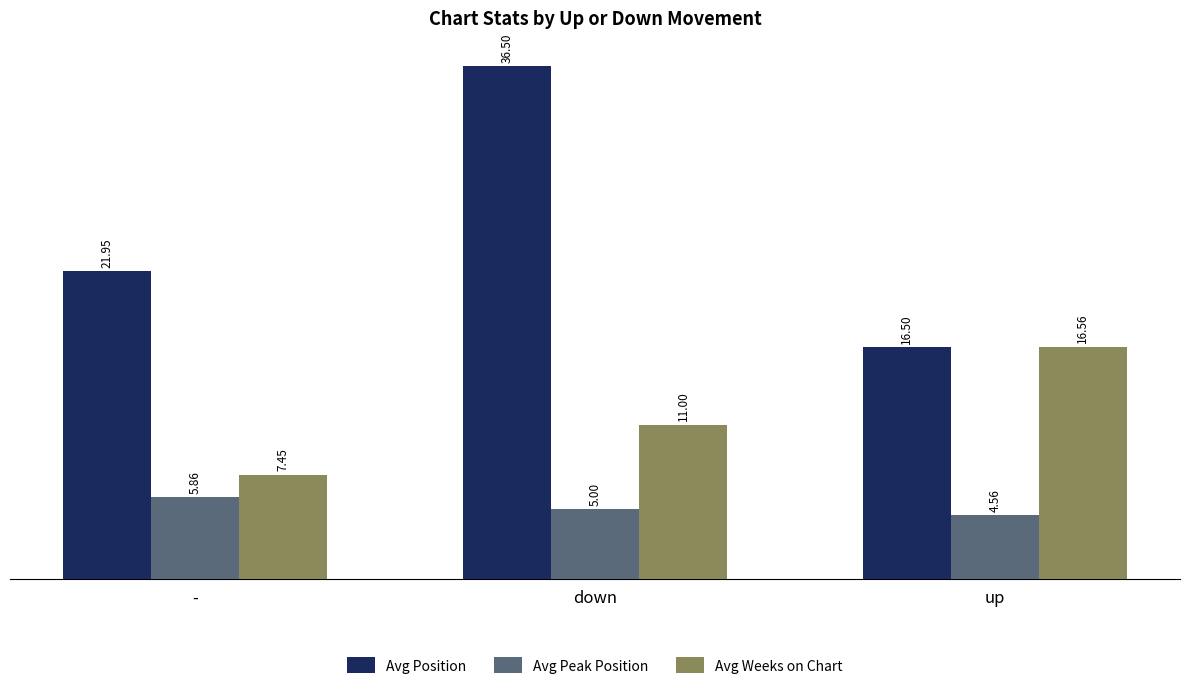

The value of Avg Position at - is 28.6. True or false?

False